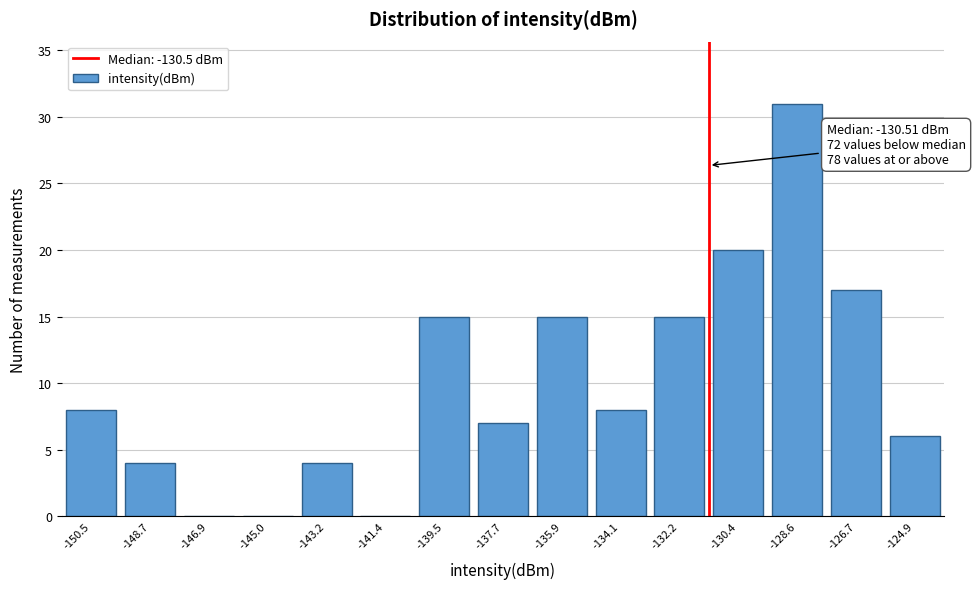

Reading left to right, extract all data points from this chart.

-150.5=8	-148.7=4	-146.9=0	-145.0=0	-143.2=4	-141.4=0	-139.5=15	-137.7=7	-135.9=15	-134.1=8	-132.2=15	-130.4=20	-128.6=31	-126.7=17	-124.9=6